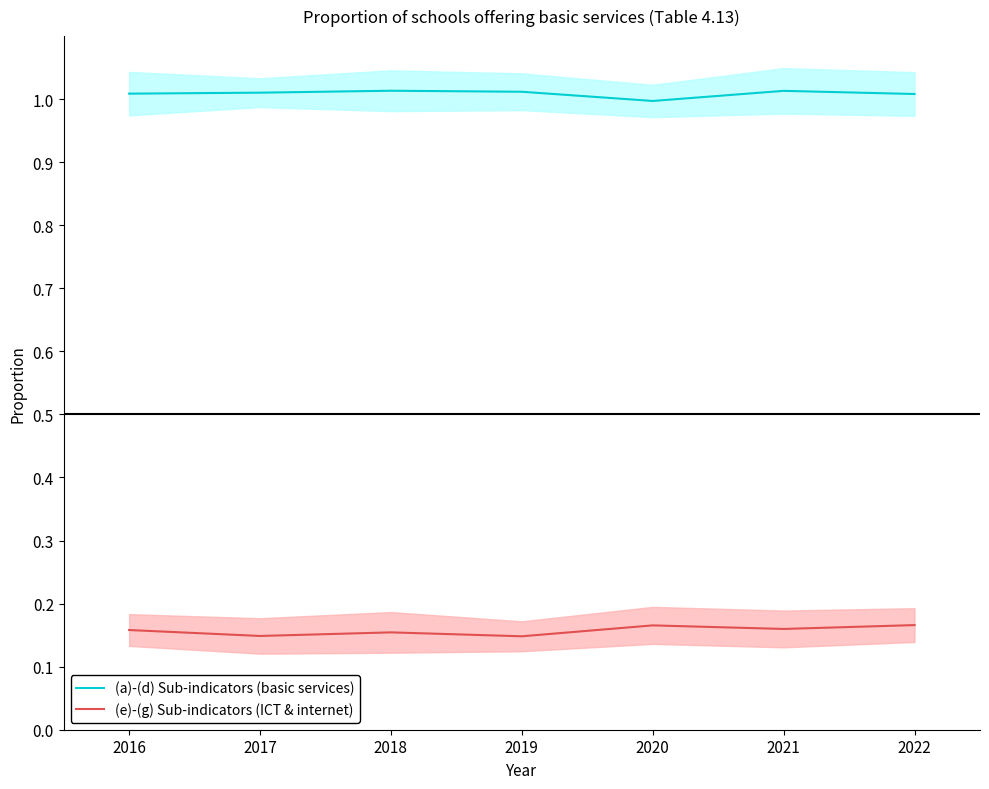

Reading left to right, extract all data points from this chart.

(a)-(d) Sub-indicators (basic services): 2016=1.0	2017=1.0	2018=1.0	2019=1.0	2020=1.0	2021=1.0	2022=1.0
(e)-(g) Sub-indicators (ICT & internet): 2016=0.2	2017=0.1	2018=0.2	2019=0.1	2020=0.2	2021=0.2	2022=0.2